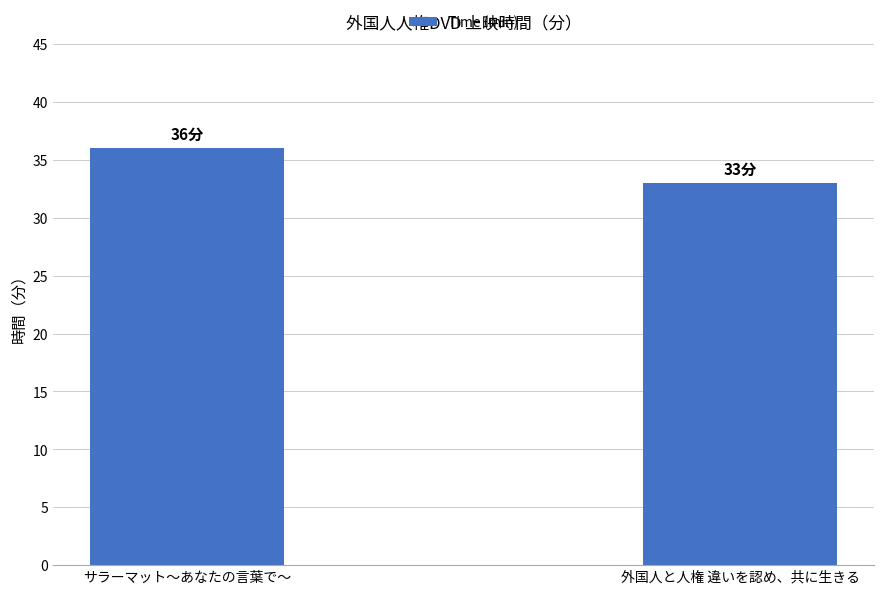

Which category has the highest value across all series?

サラーマット～あなたの言葉で～